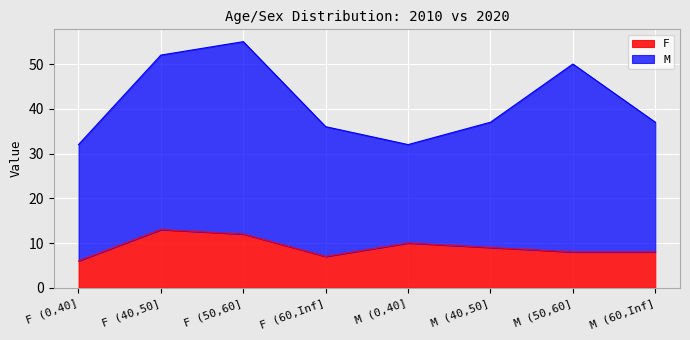

How many values exceed 9?

3